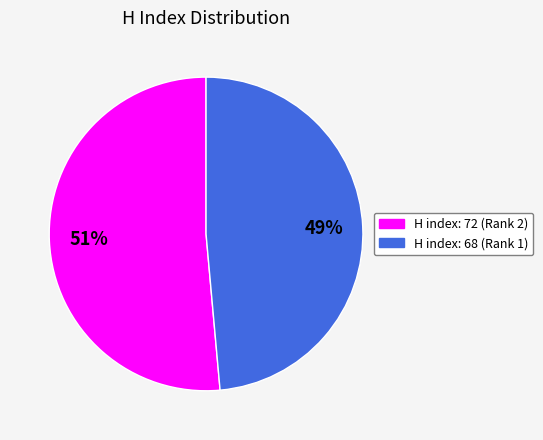

To the nearest percent, what is the average slice percentage?

50%